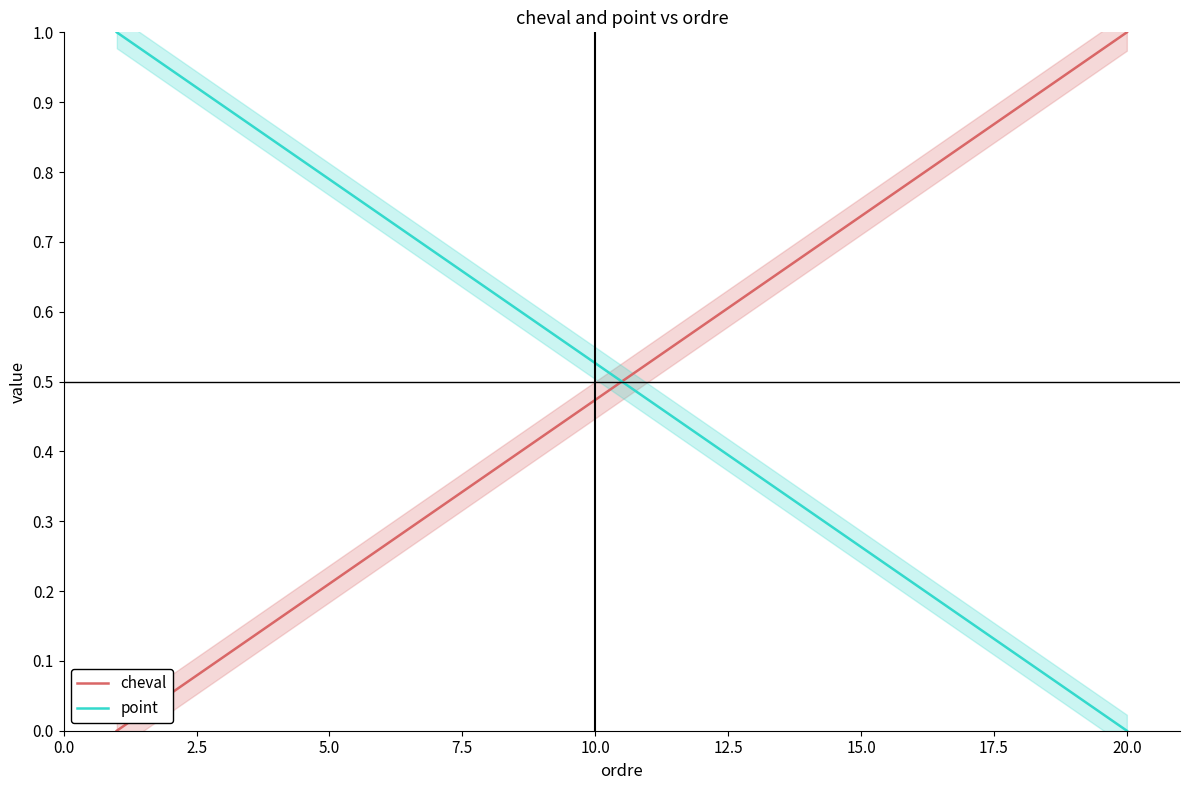

True or false: cheval and point cross at least once.

True